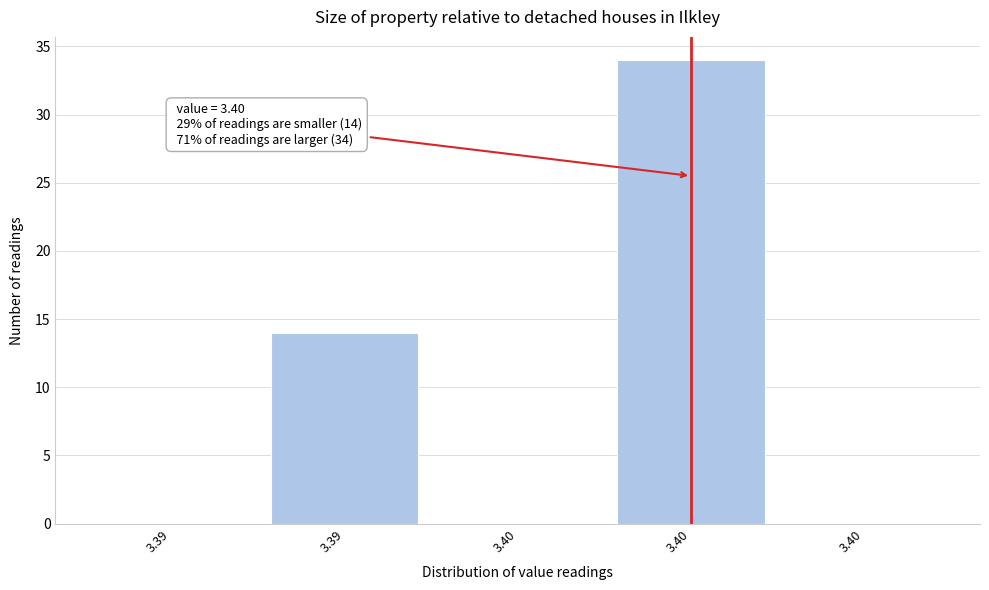

How many categories are shown in the chart?

5